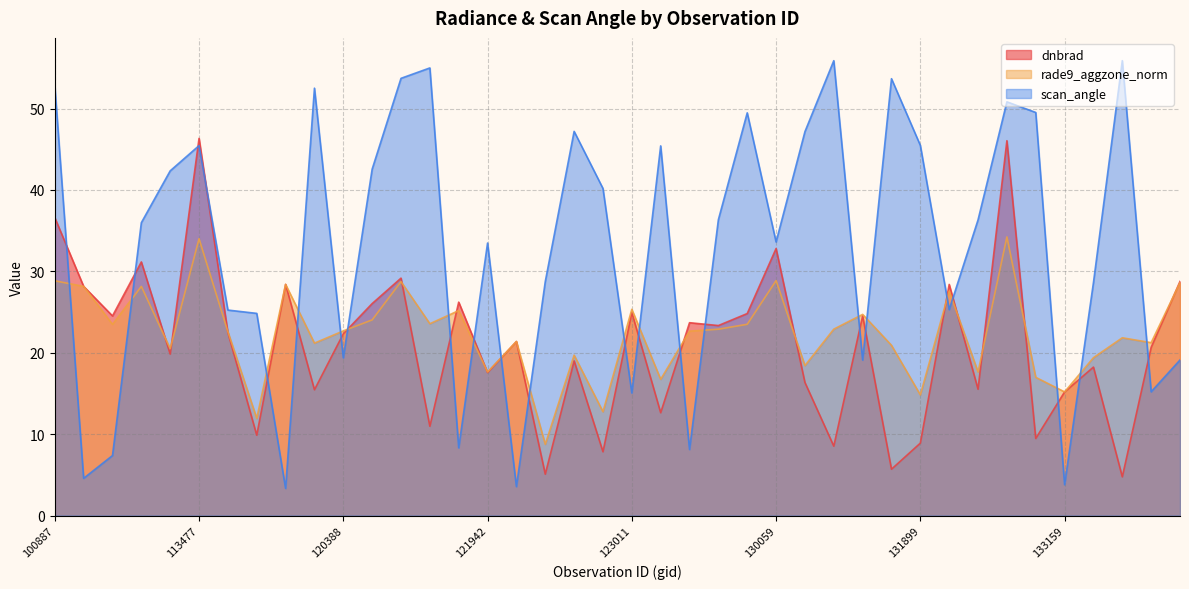

Where is rade9_aggzone_norm nearest to the value 21?

131704